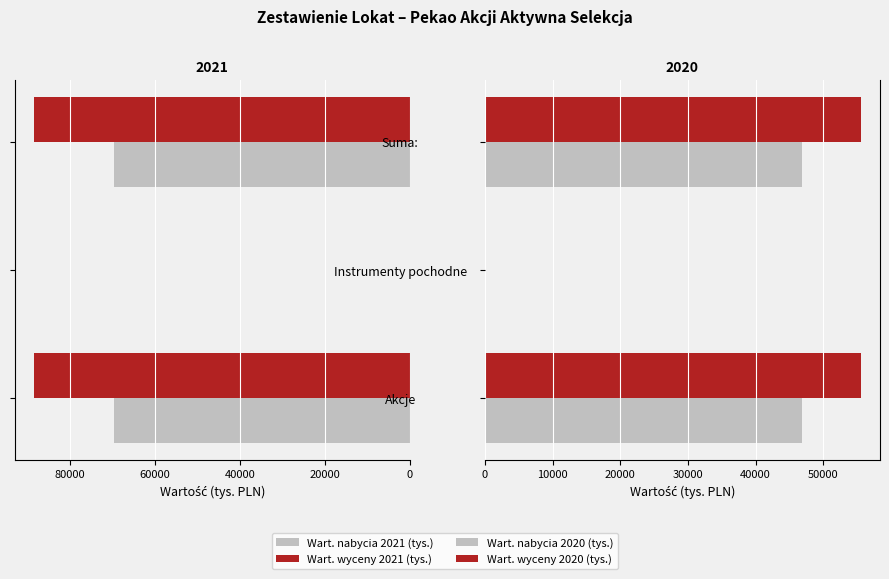

What is the sum of the Wart. wyceny 2020 (tys.) values at Akcje and Suma:?

111214